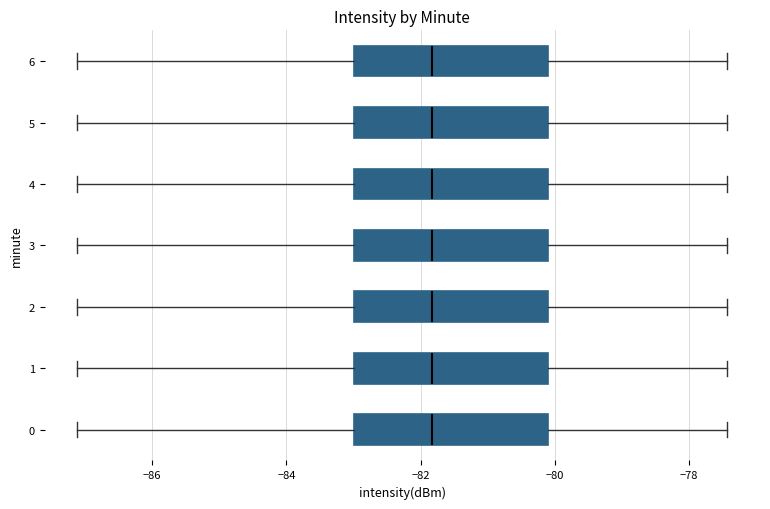

Reading bottom to top, read every box against the x-axis: the position of its median line, the range the box covers, and the ends of its whiskers. The values are not printed on the chart, so give them approximately, as read against the axis.

0: median -81.8, box -83.0 to -80.2, whiskers -87.2 to -77.4
1: median -81.8, box -83.0 to -80.2, whiskers -87.2 to -77.4
2: median -81.8, box -83.0 to -80.2, whiskers -87.2 to -77.4
3: median -81.8, box -83.0 to -80.2, whiskers -87.2 to -77.4
4: median -81.8, box -83.0 to -80.2, whiskers -87.2 to -77.4
5: median -81.8, box -83.0 to -80.2, whiskers -87.2 to -77.4
6: median -81.8, box -83.0 to -80.2, whiskers -87.2 to -77.4